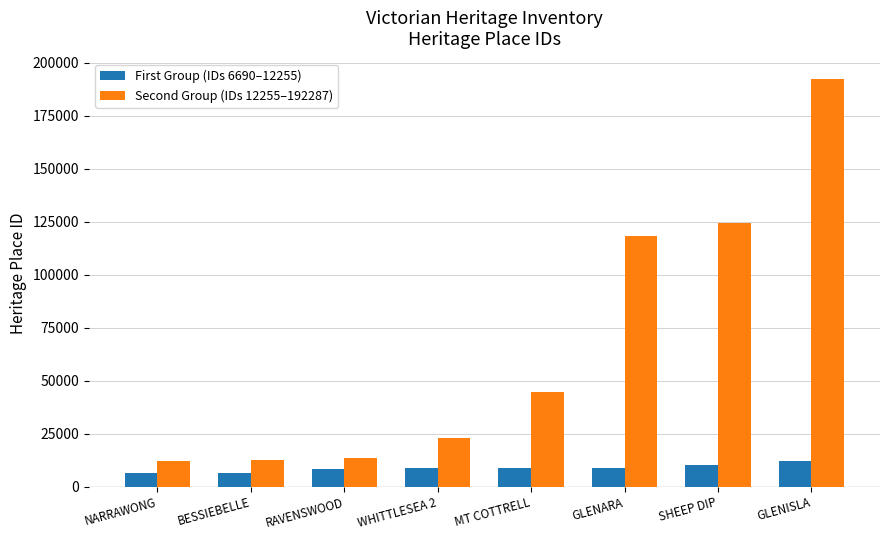

Which series has the largest total across all categories?

Second Group (IDs 12255–192287)